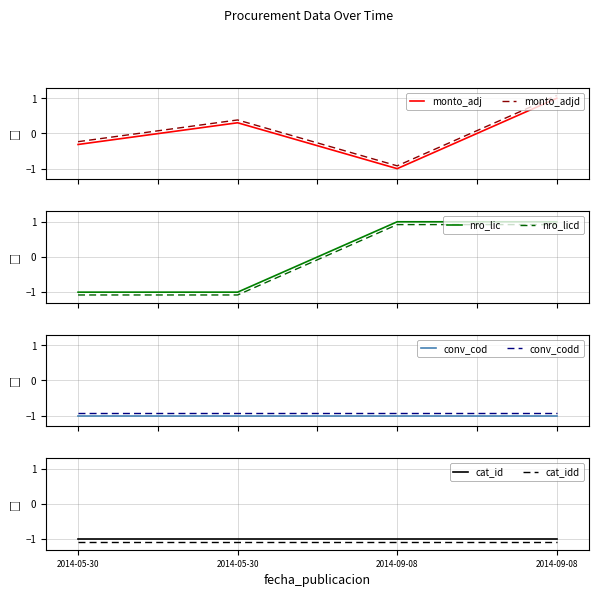

How many times do monto_adjudicado and nro_licitacion cross each other?

1